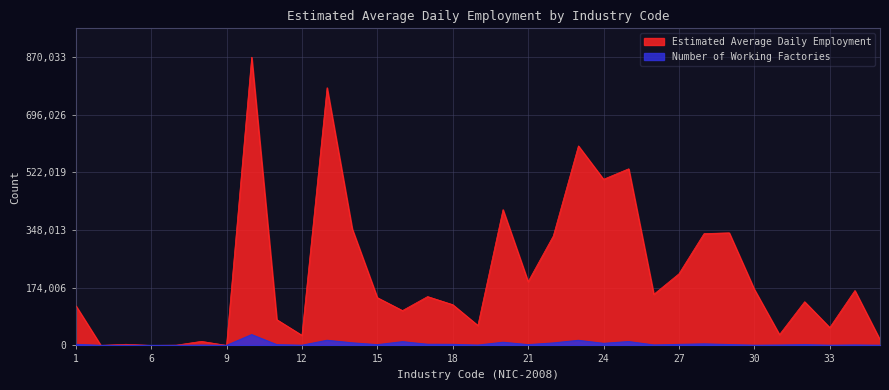

What is the sum of all Estimated Average Daily Employment values?

7014388